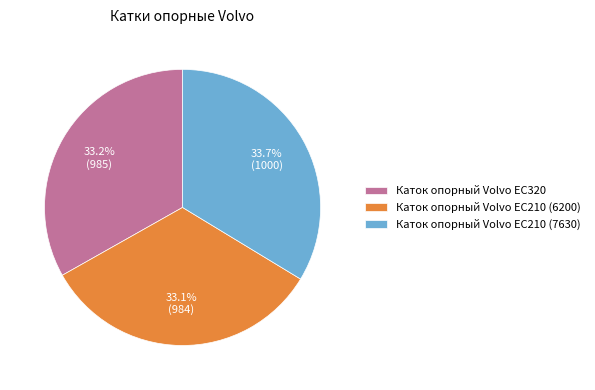

Between Каток опорный Volvo EC210 (7630) and Каток опорный Volvo EC210 (6200), which is larger?

Каток опорный Volvo EC210 (7630)